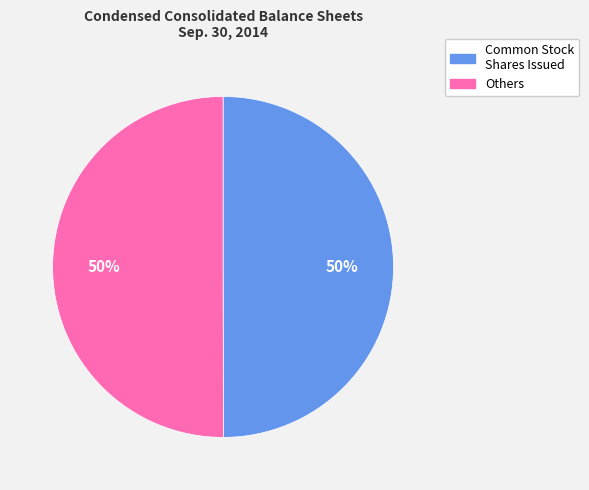

To the nearest percent, what is the difference between the largest and smallest slice percentages?

0%